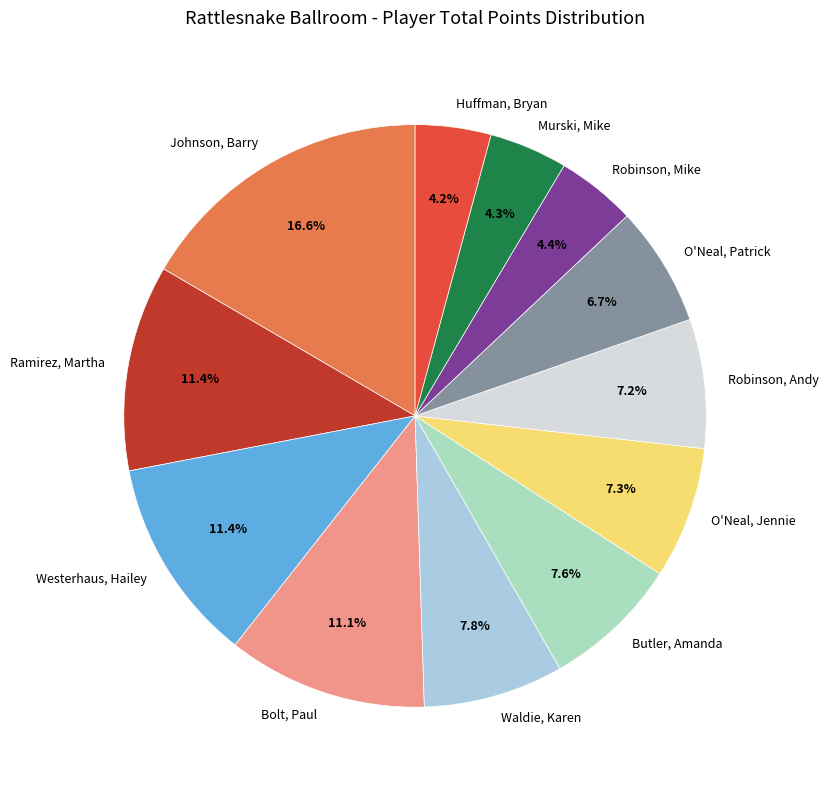

Which has a higher value, O'Neal, Patrick or Huffman, Bryan?

O'Neal, Patrick